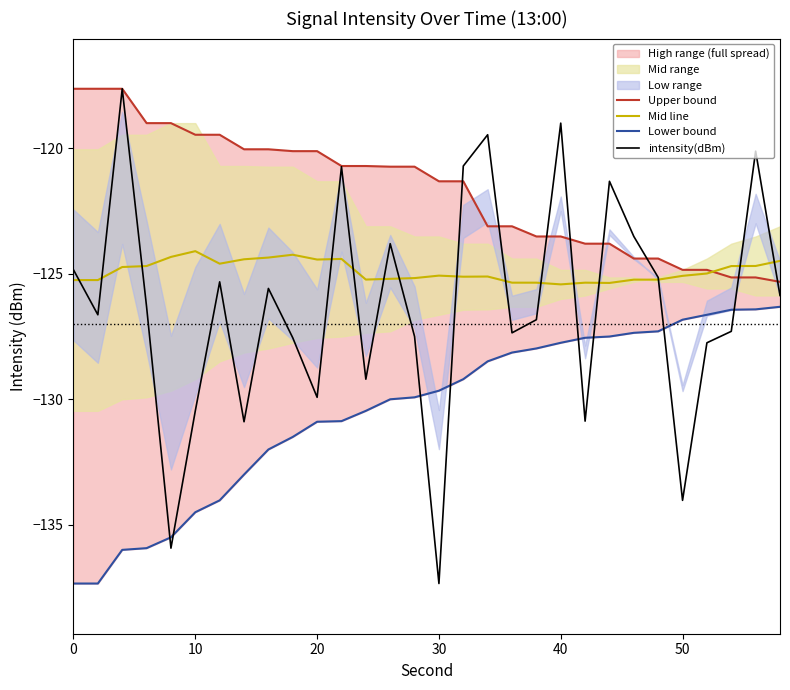

The intensity(dBm) series shows -76.4 at 50. True or false?

False